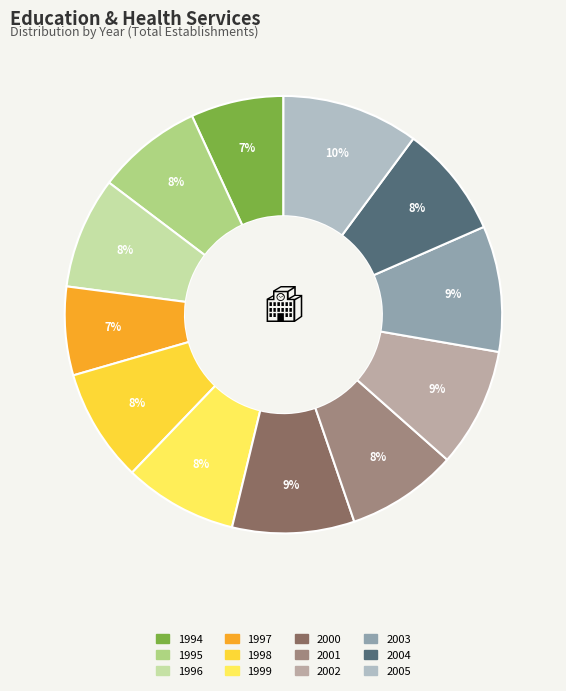

True or false: 1998 accounts for 8% of the total.

True